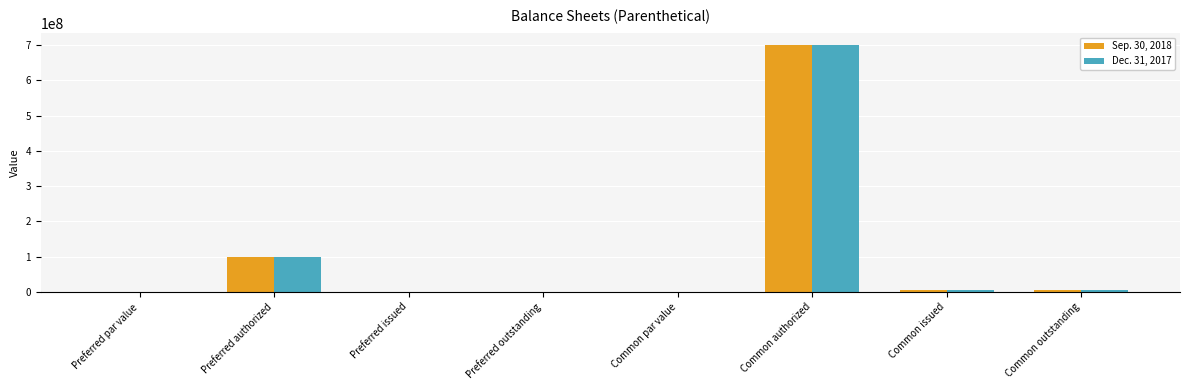

What value does the Sep. 30, 2018 series have at Common issued?

3625000.0